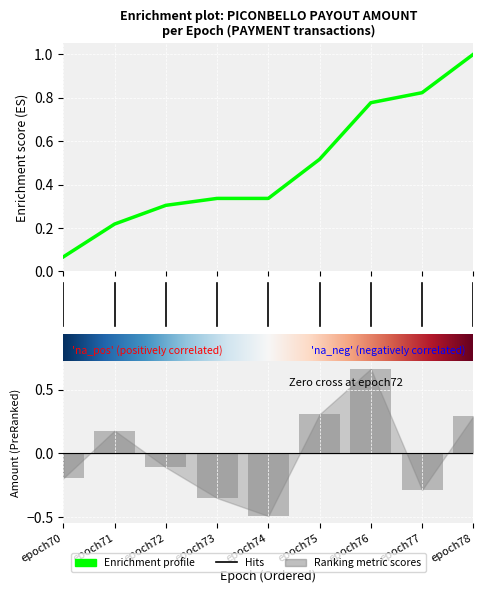

What is the smallest value displayed?

-0.5